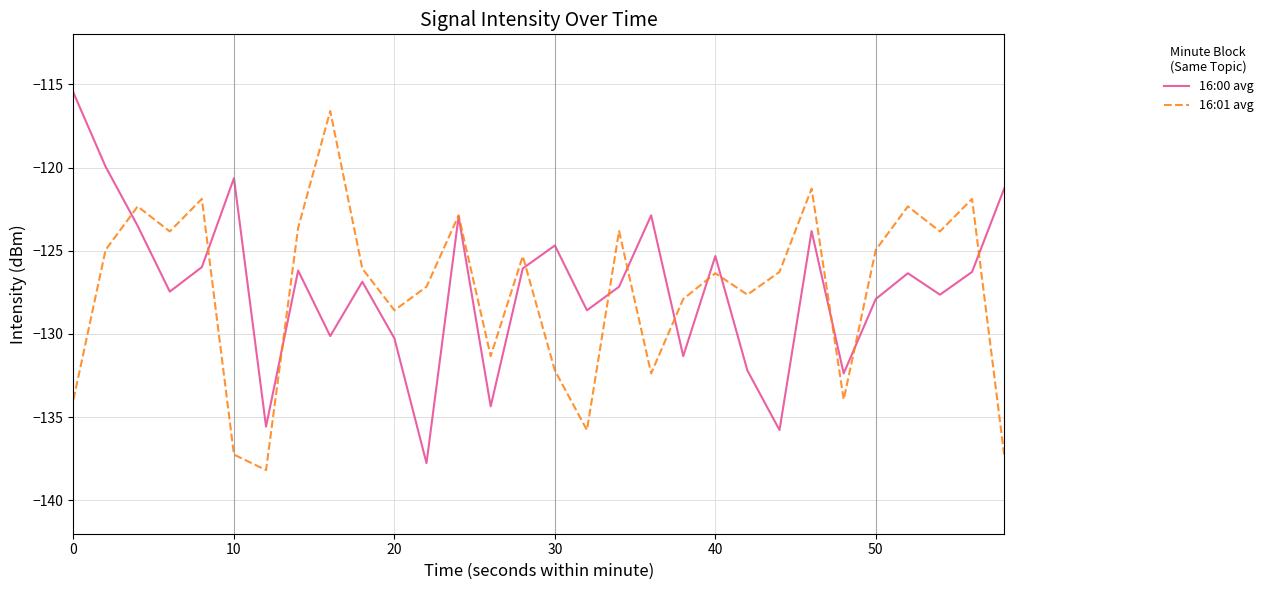

What is the minimum value shown in the chart?

-138.2